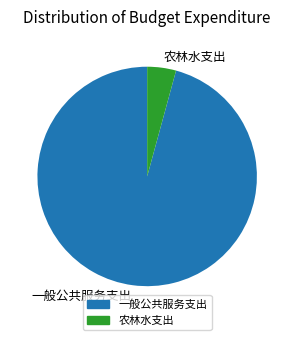

Does any single category account for the majority?

Yes